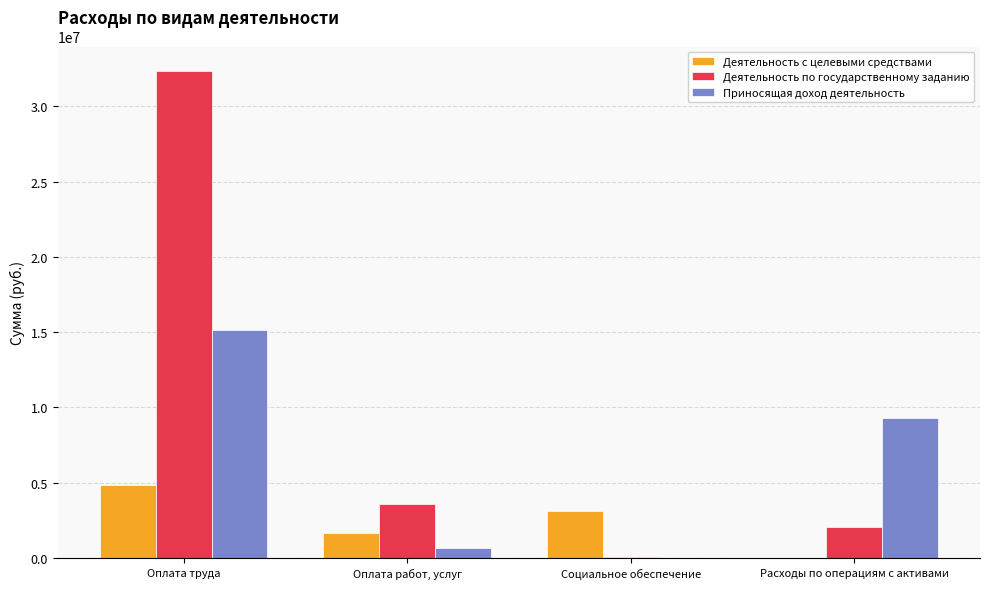

Is it true that Деятельность с целевыми средствами equals 1513812.6 at Социальное обеспечение?

False